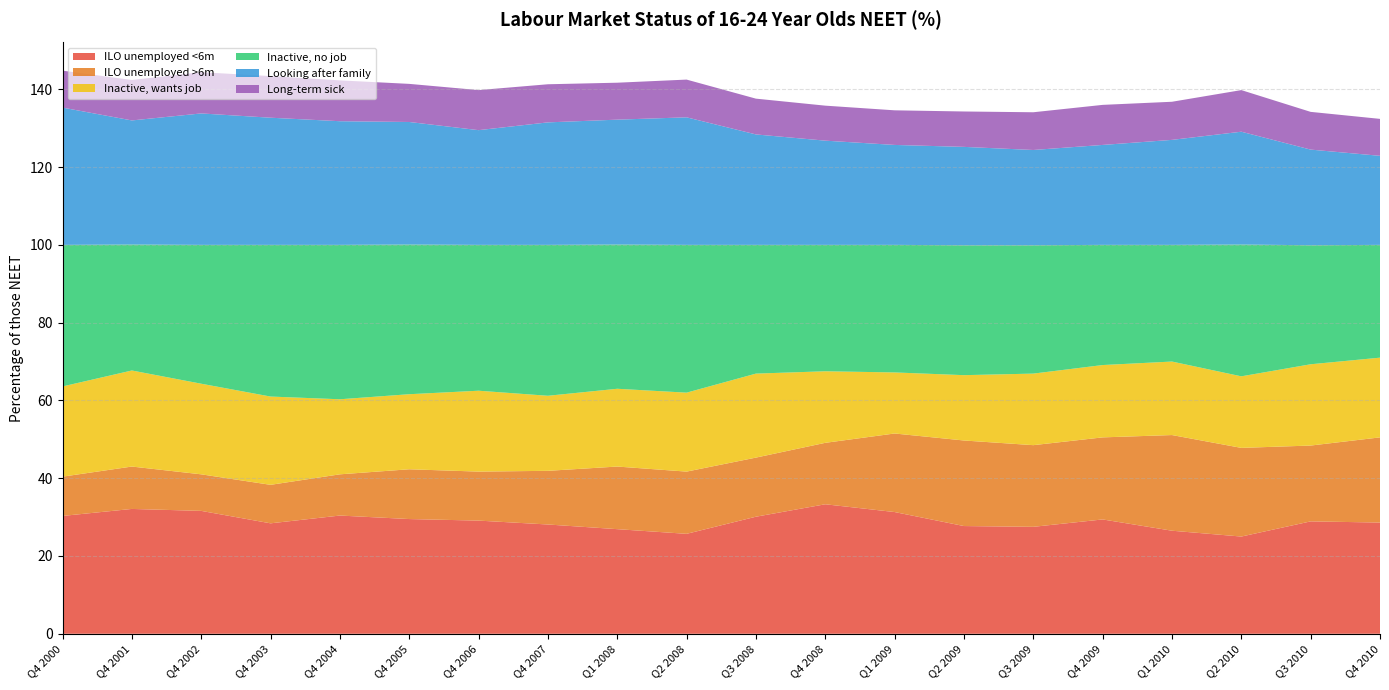

Reading left to right, what are all the values shown in this chart?

ILO unemployed <6m: 30.3	32.1	31.6	28.4	30.4	29.5	29.1	28.1	26.9	25.7	30.1	33.3	31.3	27.7	27.5	29.4	26.5	25.0	28.9	28.6
ILO unemployed >6m: 10.1	10.9	9.4	9.9	10.6	12.8	12.6	13.8	16.1	16.0	15.2	15.8	20.2	22.0	21.0	21.1	24.6	22.8	19.5	21.9
Inactive, wants job: 23.2	24.7	23.3	22.7	19.3	19.3	20.8	19.3	20.0	20.3	21.6	18.4	15.7	16.8	18.4	18.6	18.9	18.4	20.9	20.5
Inactive, no job: 36.4	32.4	35.7	39.0	39.7	38.5	37.5	38.8	37.1	38.0	33.1	32.5	32.8	33.4	33.0	30.9	30.0	33.9	30.6	29.0
Looking after family: 35.3	31.9	33.8	32.7	31.8	31.5	29.5	31.5	32.1	32.8	28.4	26.8	25.7	25.3	24.5	25.7	27.0	29.0	24.6	22.9
Long-term sick: 9.5	10.4	10.6	10.7	10.5	9.8	10.3	9.8	9.5	9.7	9.2	9.0	8.9	9.1	9.7	10.3	9.8	10.7	9.7	9.5